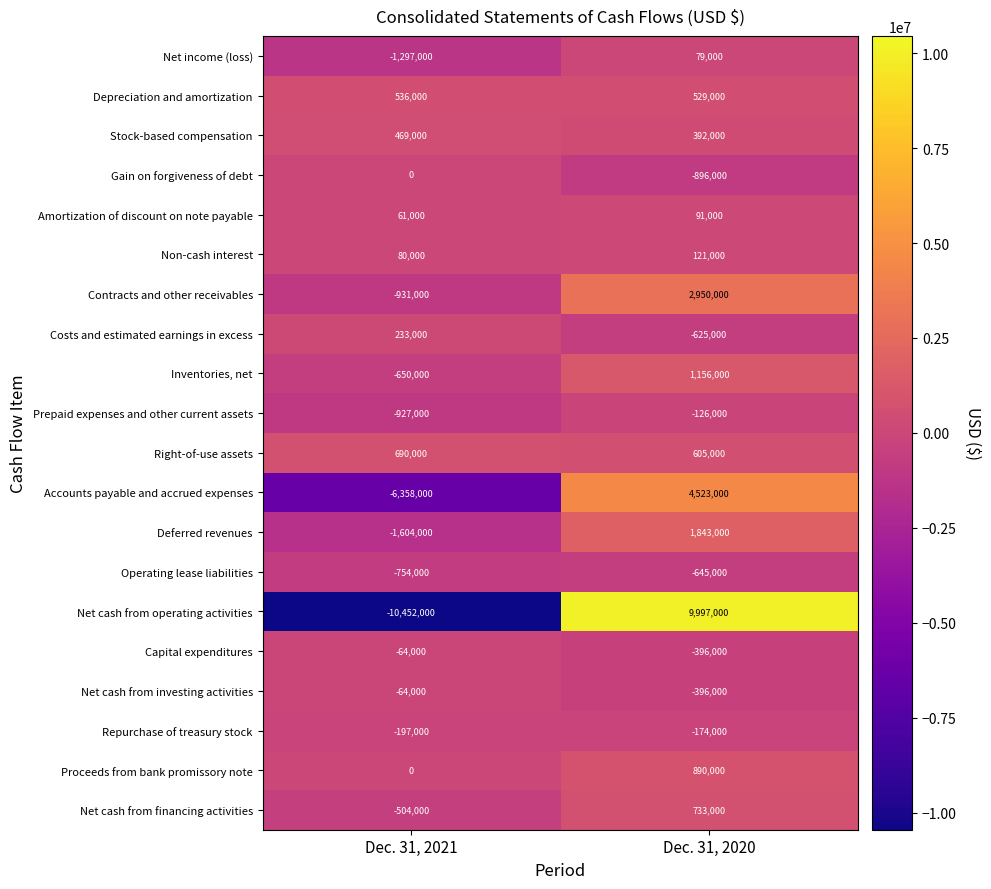

At how many categories does at least one series exceed 1236172?

1